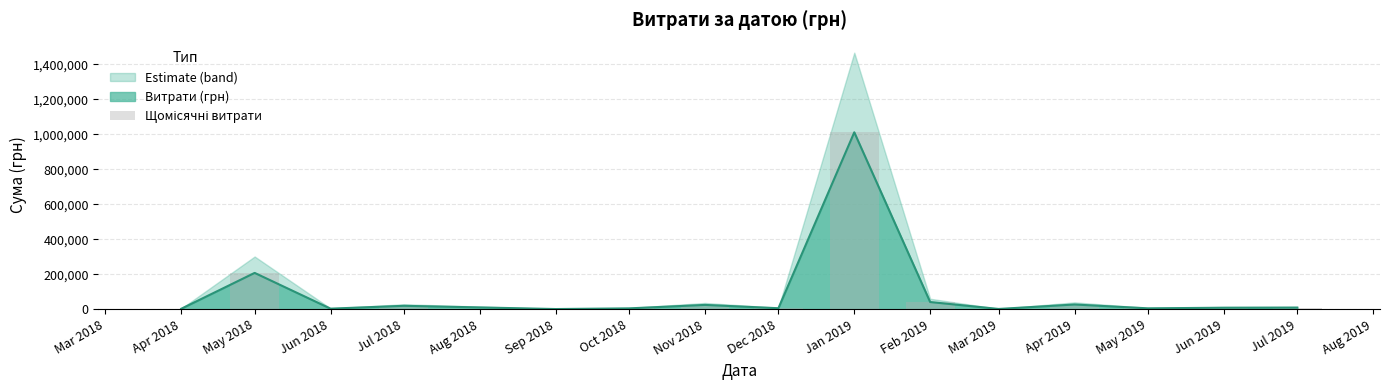

What is the highest value of the Витрати (грн) series?

1011914.6